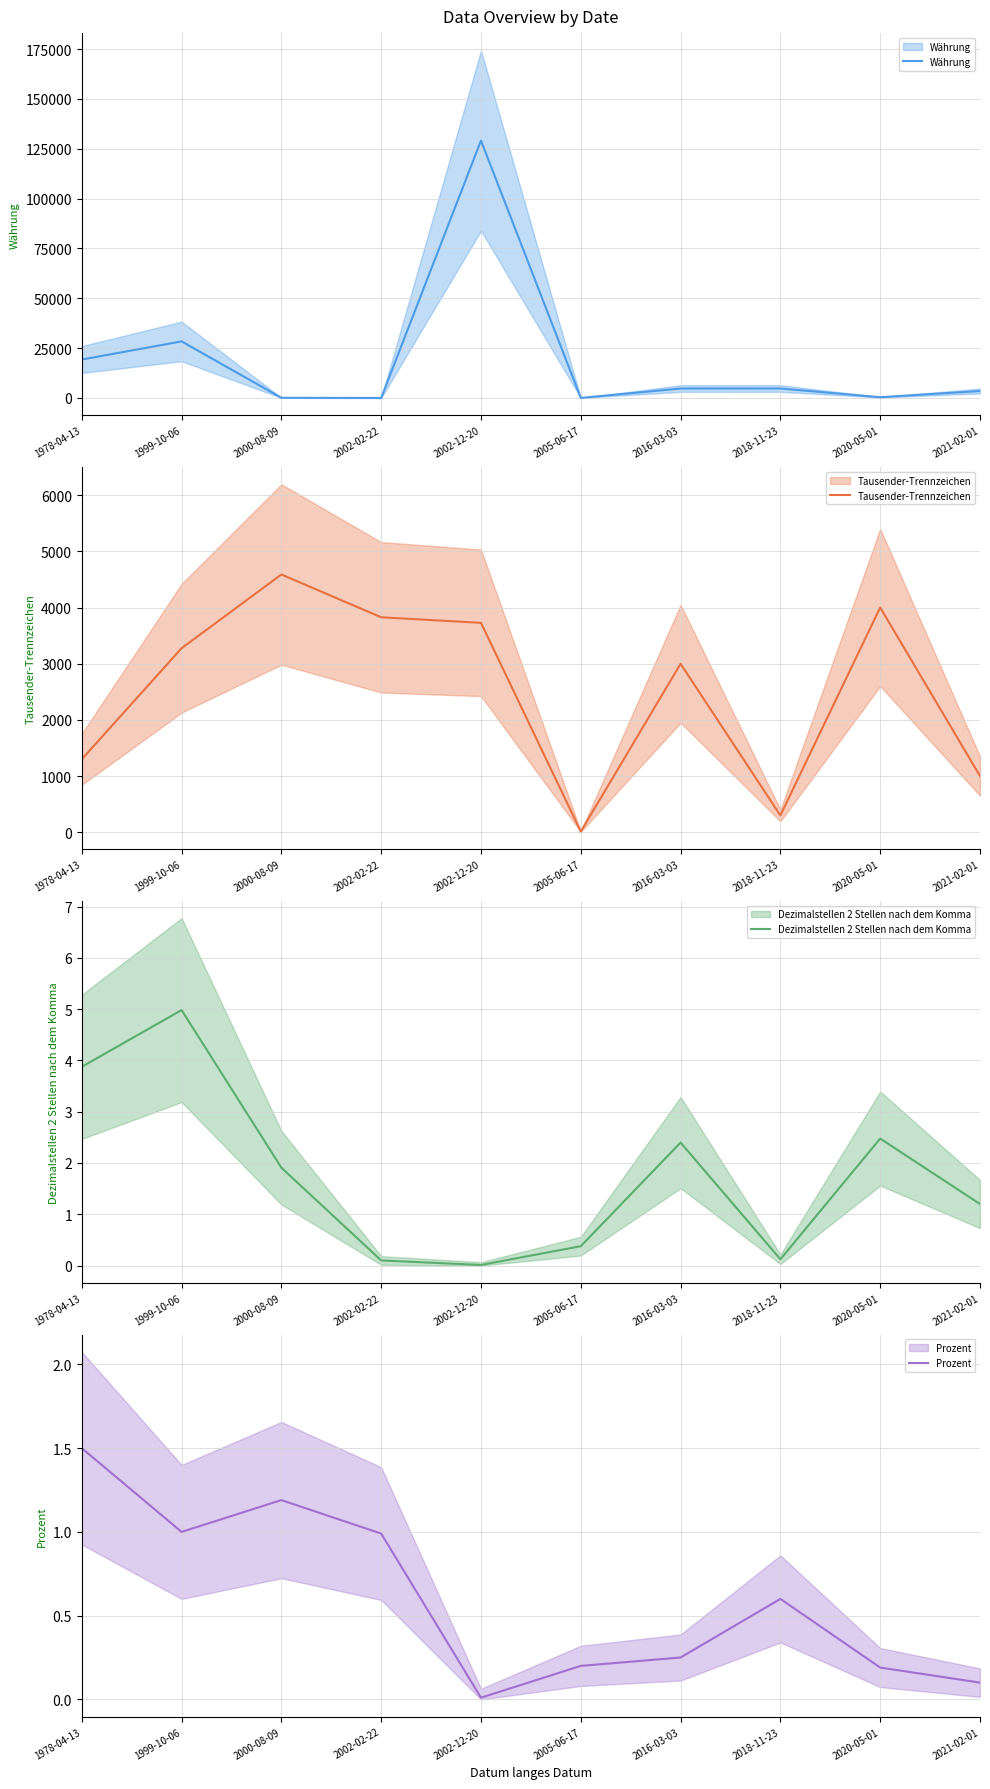

At which label does Prozent reach its peak?

1978-04-13